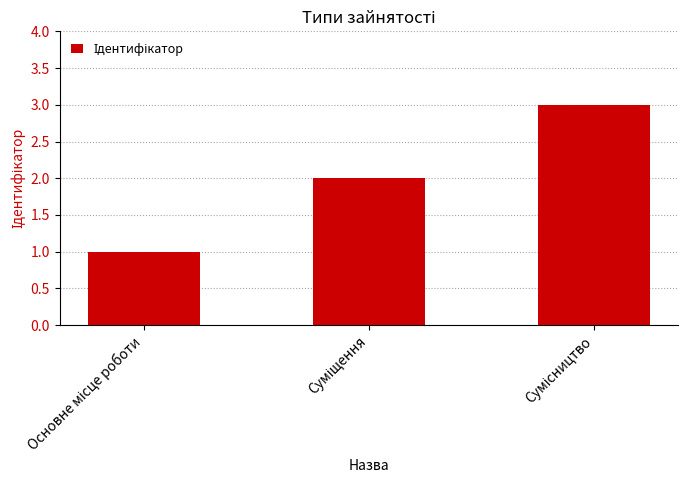

What is the difference between the maximum and minimum values?

2